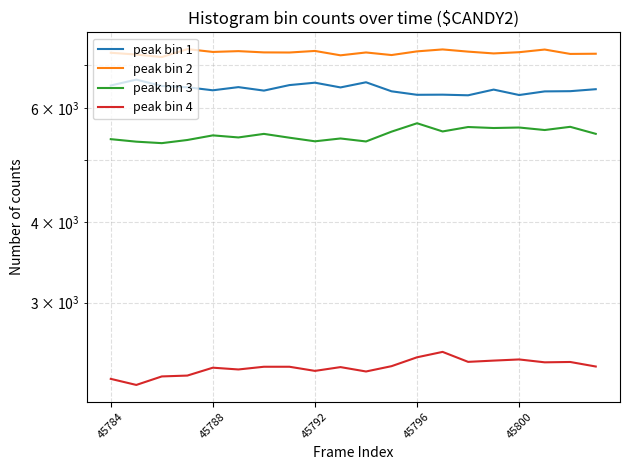

Read the peak bin 4 value at 45792, to the nearest 50.

2300